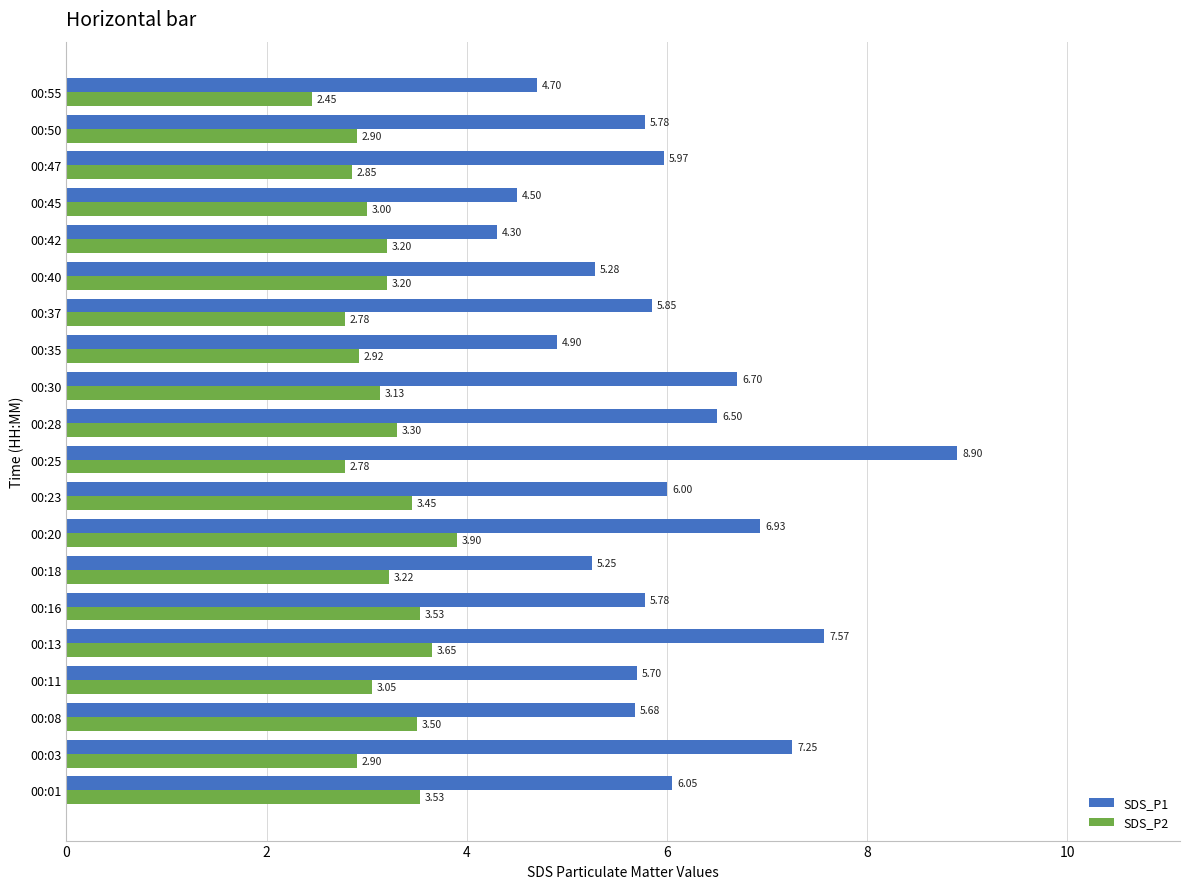

Rank the series by their average value, from lowest to highest.

SDS_P2, SDS_P1